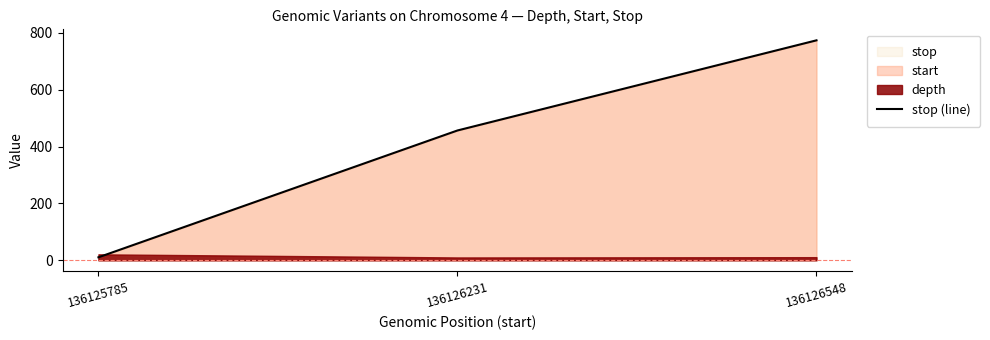

How many lines are shown in the chart?

1